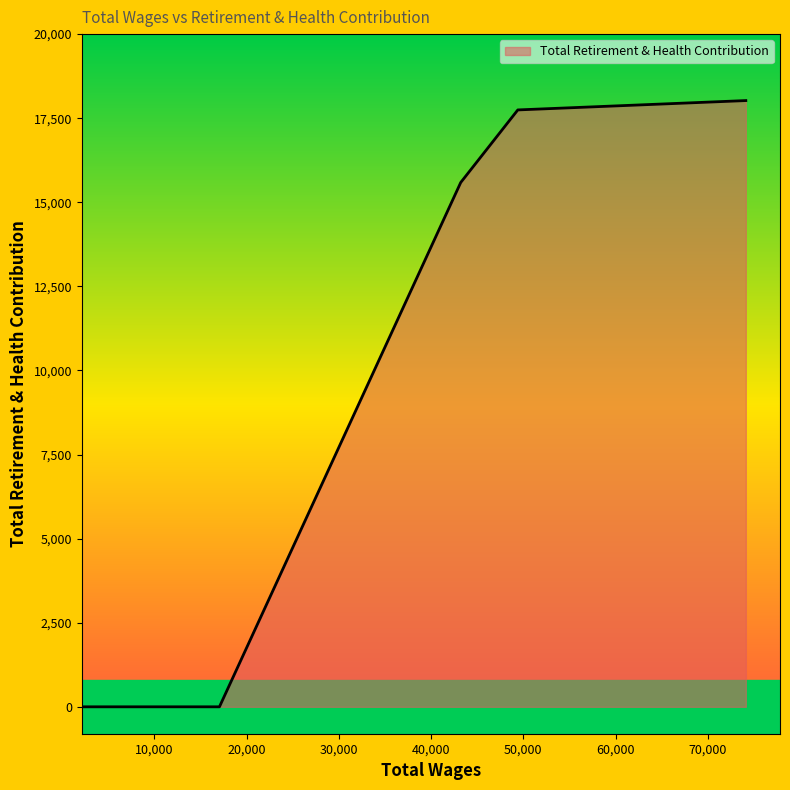

What is the average value?

7337